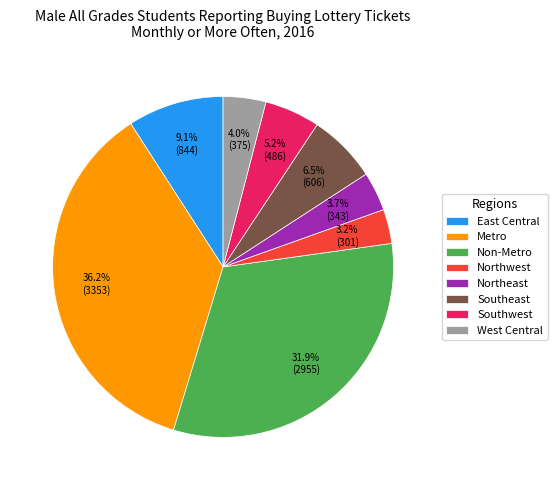

Is it true that Northeast is 4% of the pie?

True